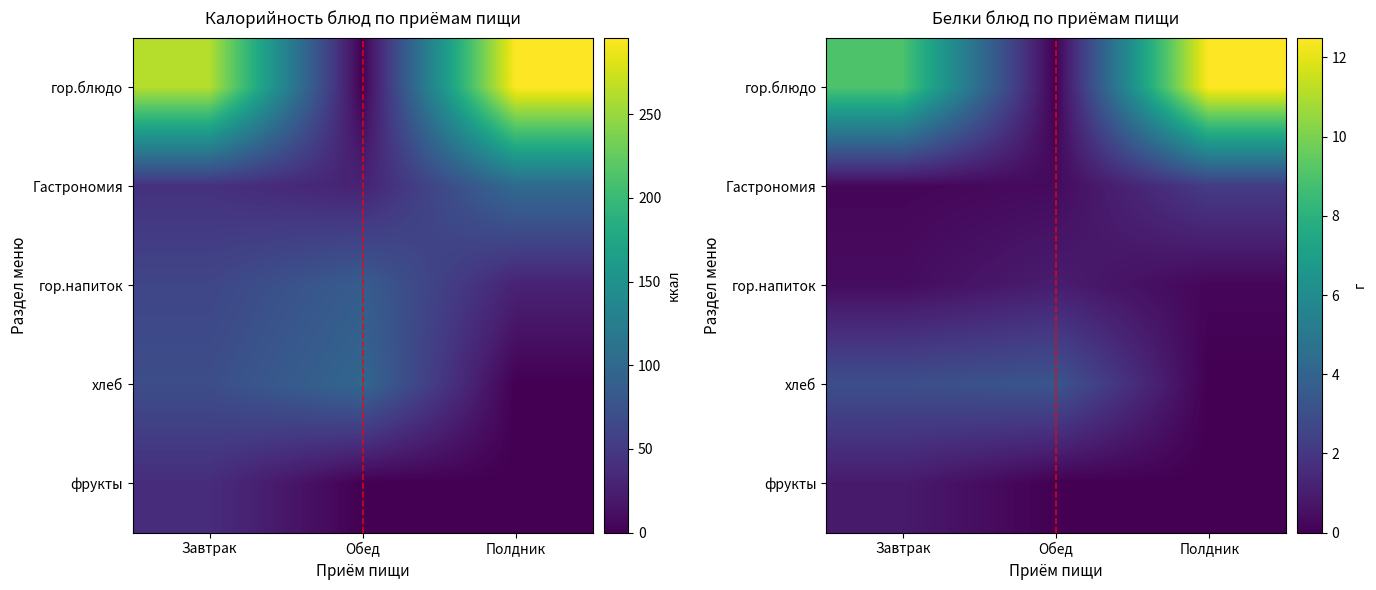

True or false: фрукты has a value of 0.0 at Обед.

True